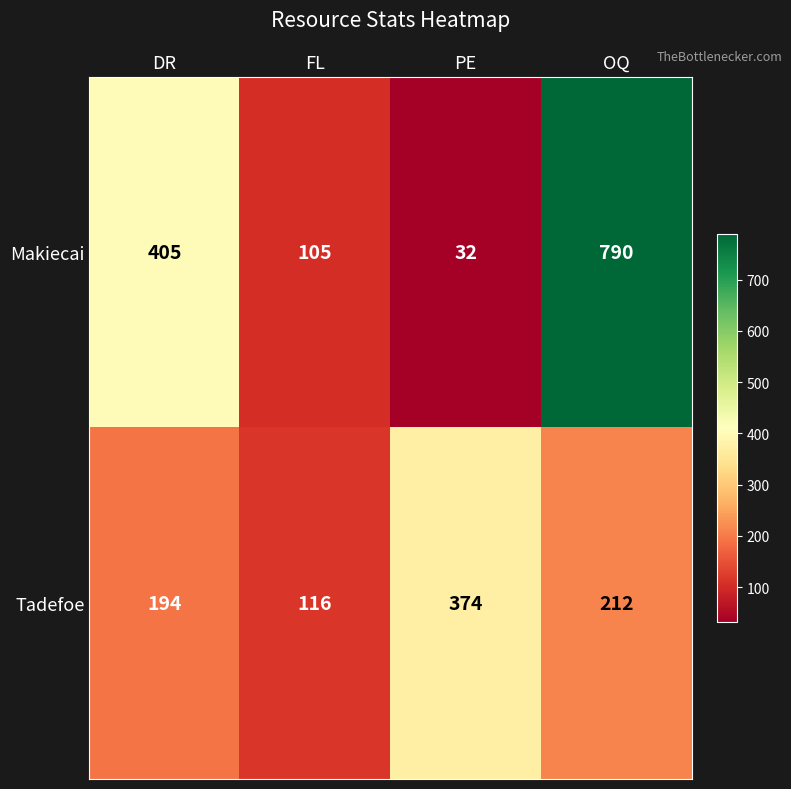

Between FL and PE, which series saw the biggest shift?

Tadefoe